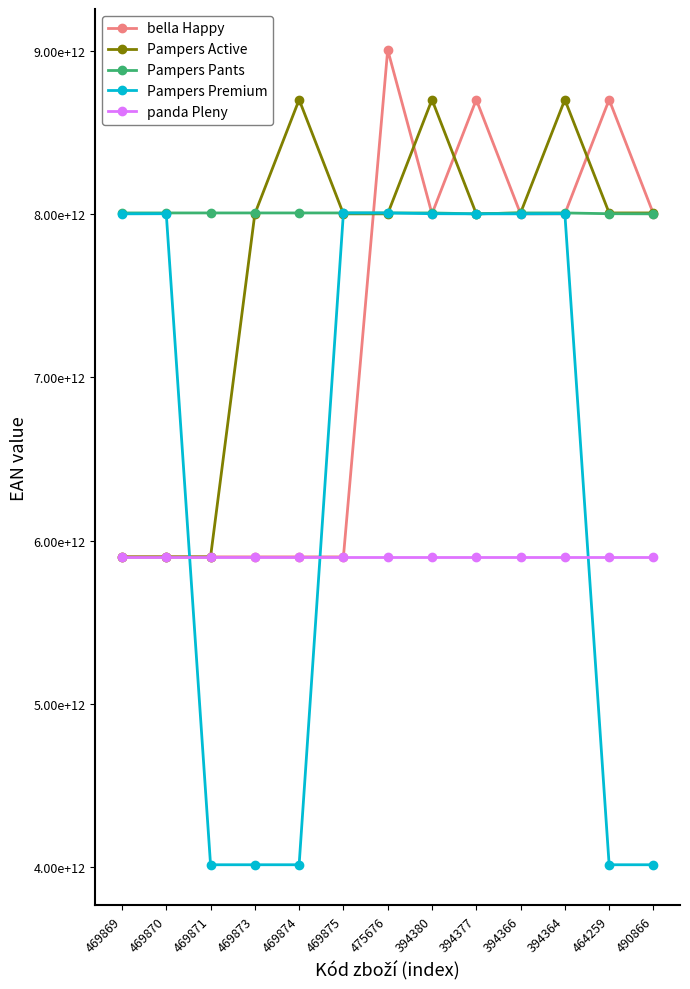

Rank the series by their maximum value, from highest to lowest.

bella Happy, Pampers Active, Pampers Pants, Pampers Premium, panda Pleny